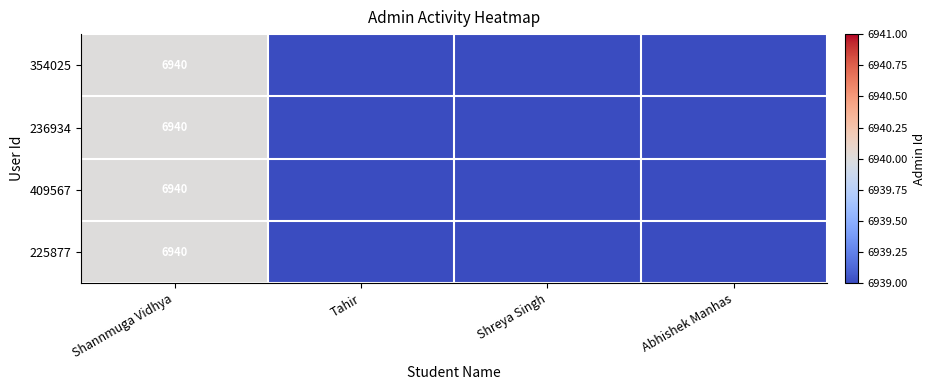

Between Shannmuga Vidhya and Shreya Singh, which is larger?

Shannmuga Vidhya